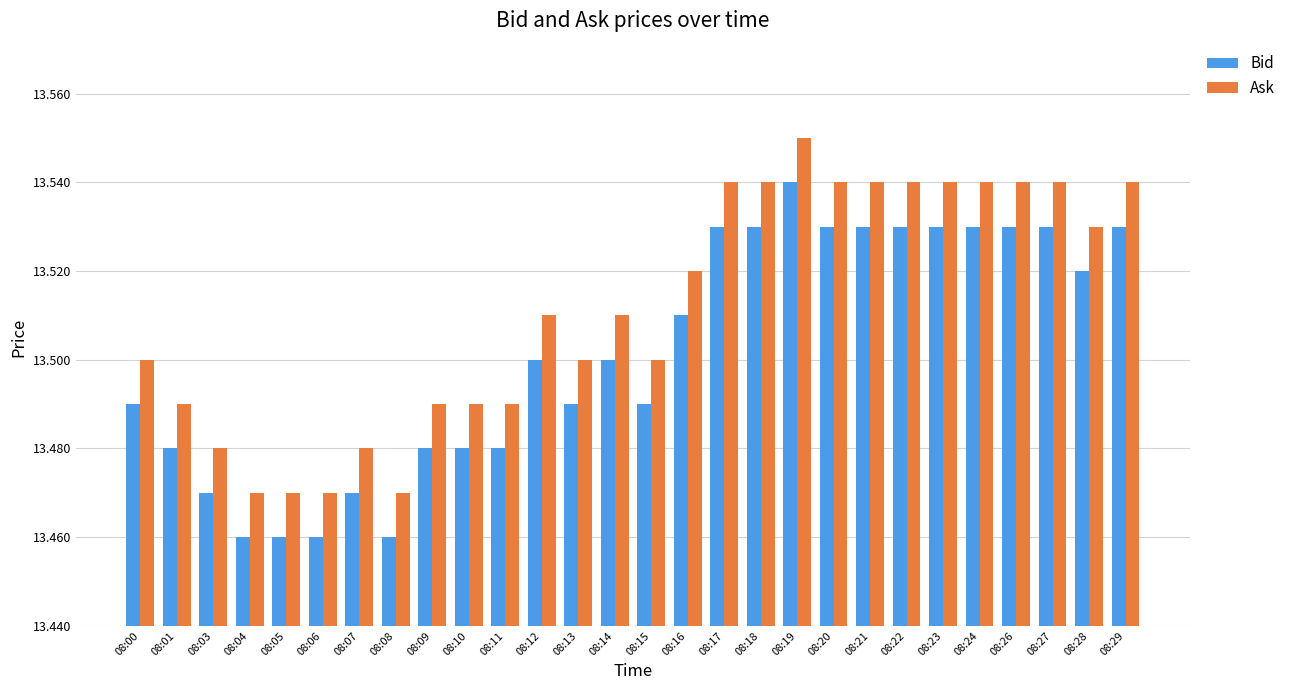

How many Bid values are between 13 and 14?

28